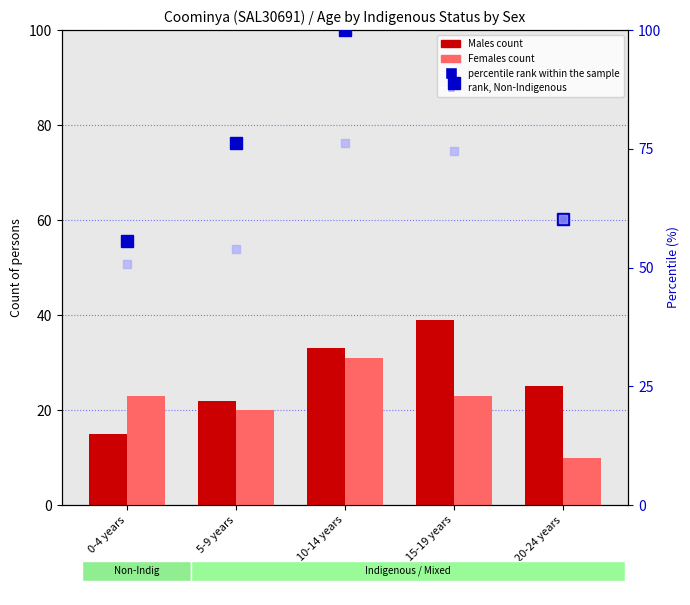

What is the value of the percentile rank within the sample bar at the 2nd from the left?

76.2